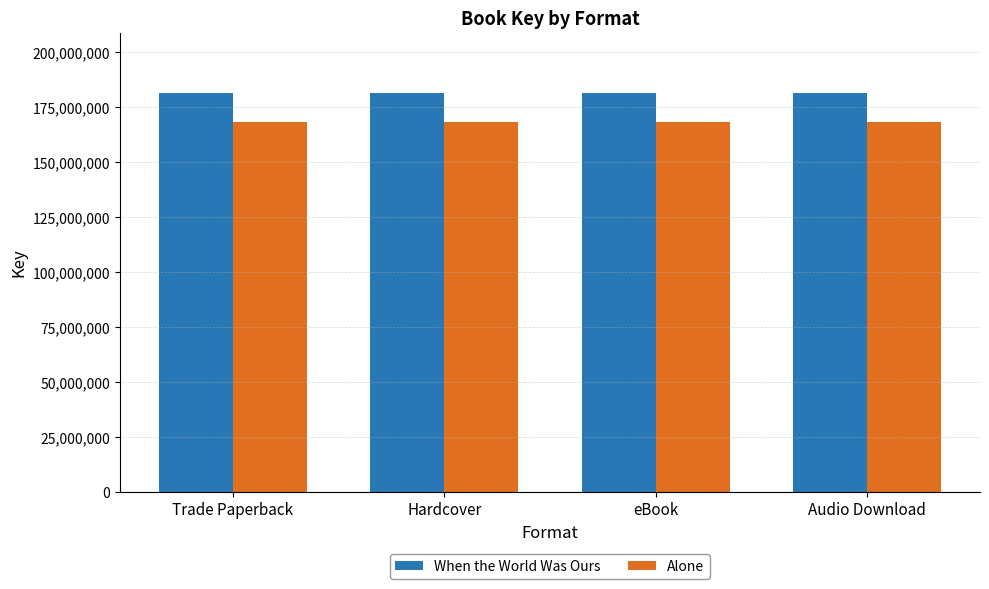

List the series in order of their overall mean, lowest first.

Alone, When the World Was Ours